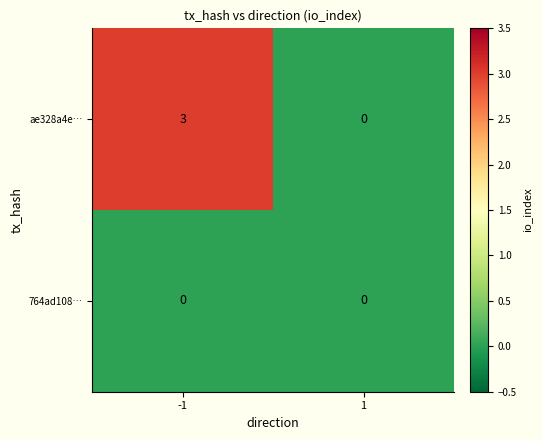

List the series in order of their overall mean, lowest first.

764ad108…, ae328a4e…